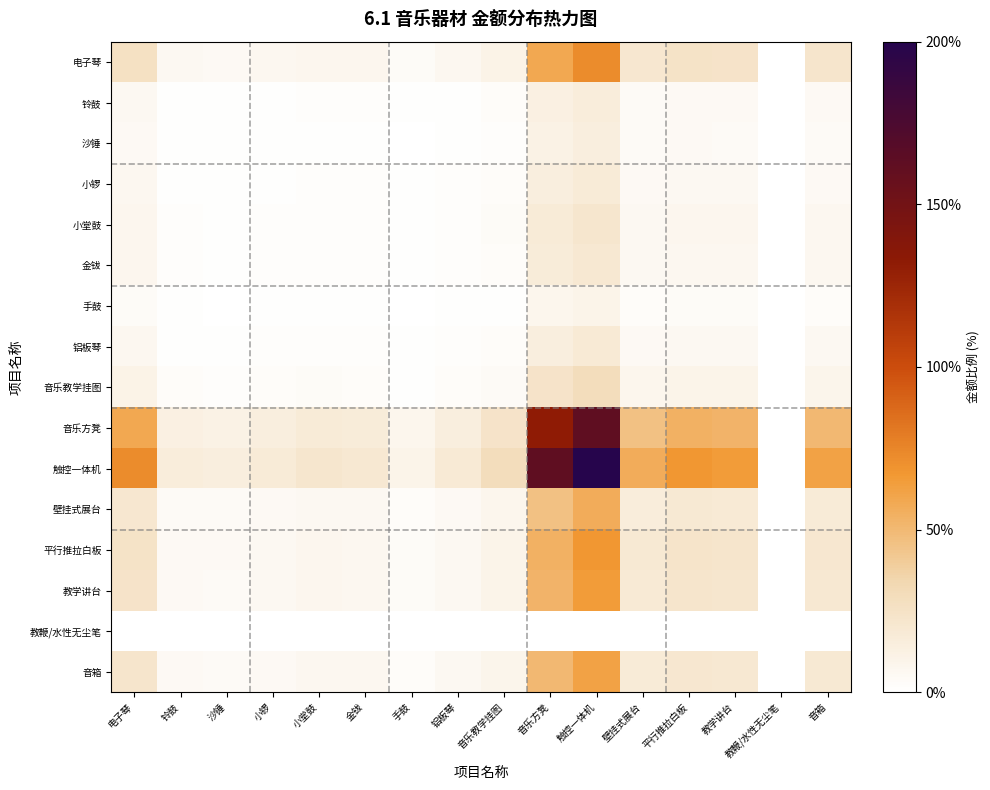

What is the spread (max minus min) of values at 触控一体机?

200.0